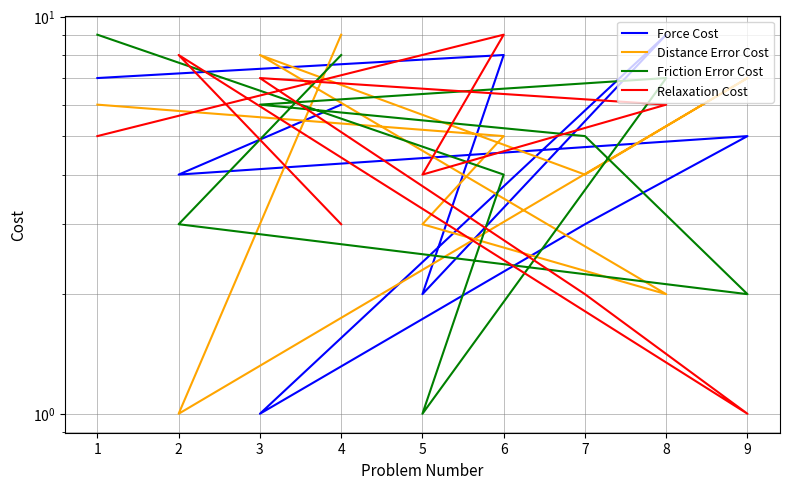

How many intersections are there between Force Cost and Relaxation Cost?

6